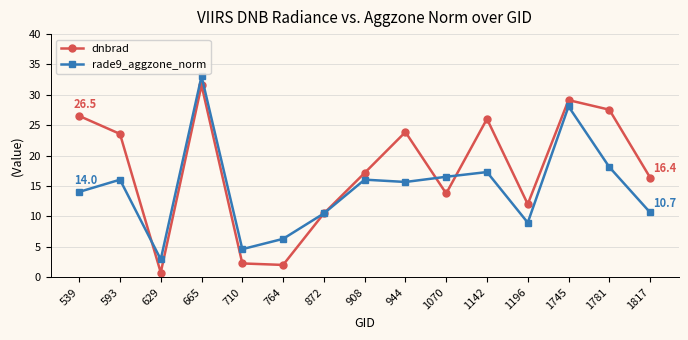

List the series in order of their overall mean, highest first.

dnbrad, rade9_aggzone_norm